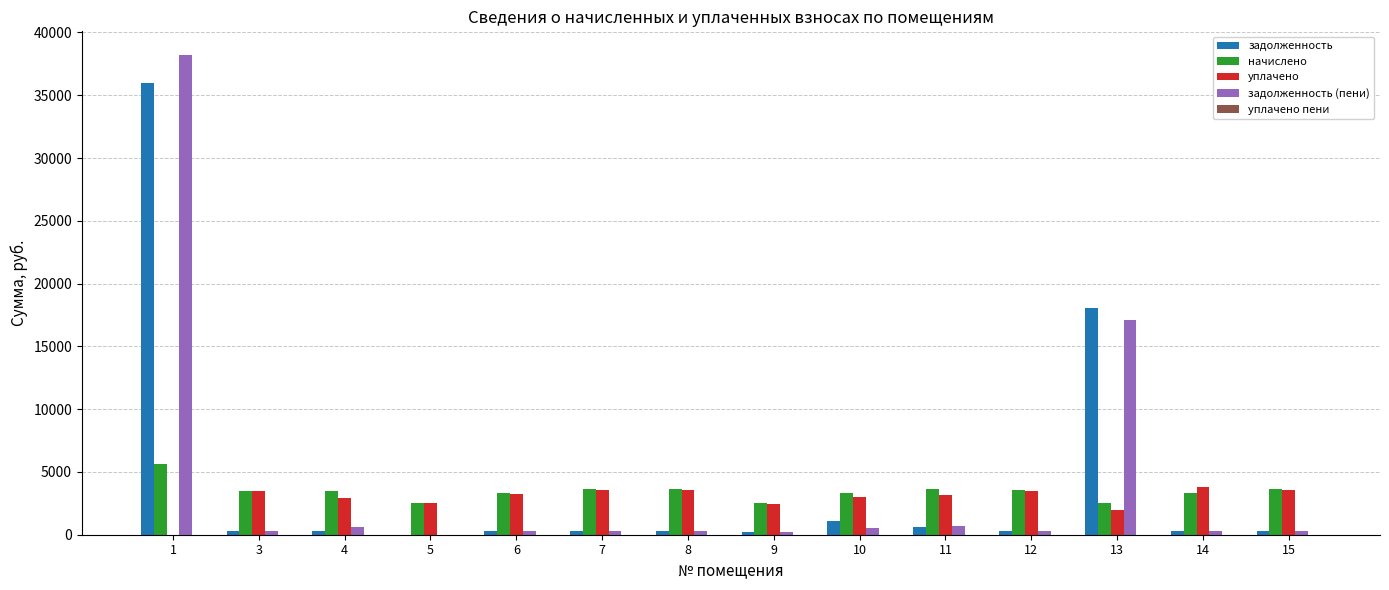

What is the maximum value shown in the chart?

38182.2